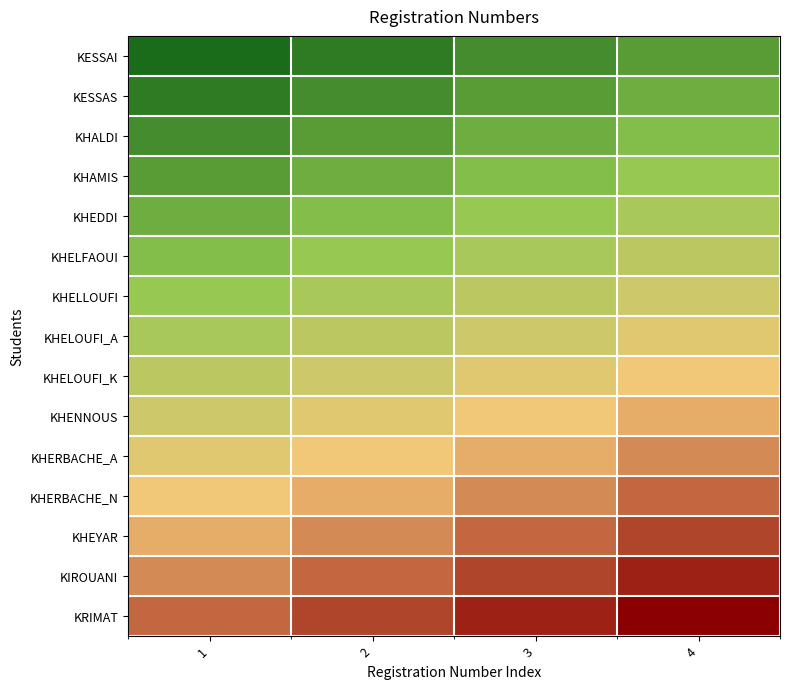

What is the greatest value displayed?

18